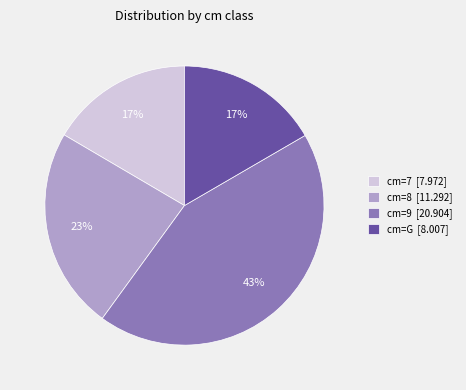

Do cm=8 [11.292] and cm=7 [7.972] together represent more than half of the pie?

No